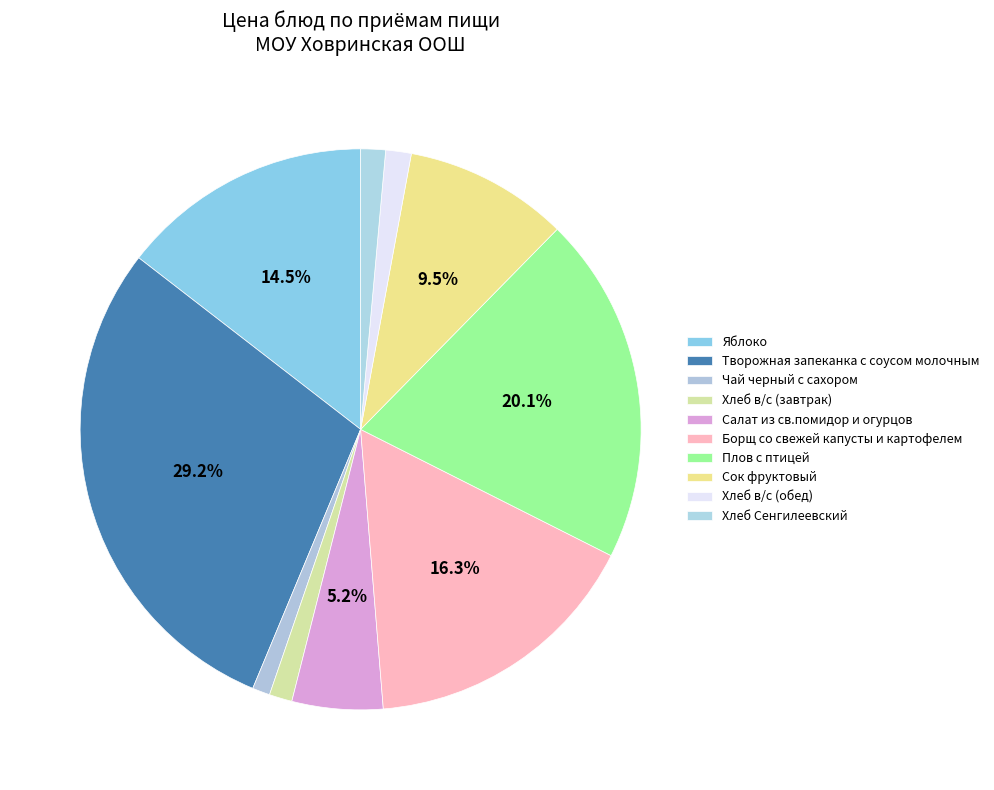

How many segments does this pie chart have?

10